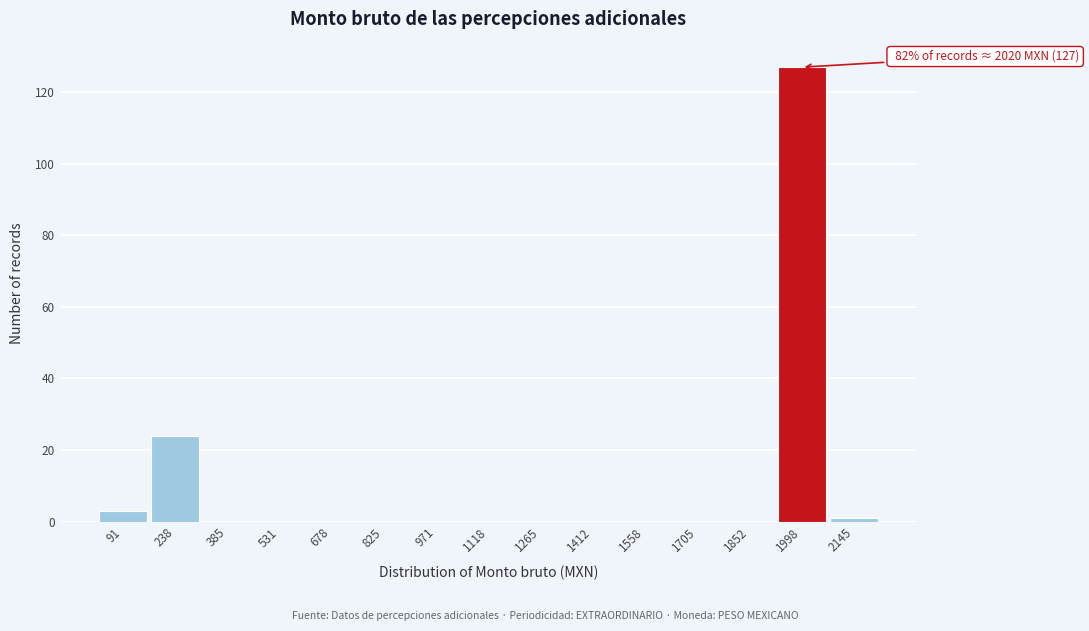

Reading left to right, what are all the values shown in this chart?

91=3	238=24	385=0	531=0	678=0	825=0	971=0	1118=0	1265=0	1412=0	1558=0	1705=0	1852=0	1998=127	2145=1